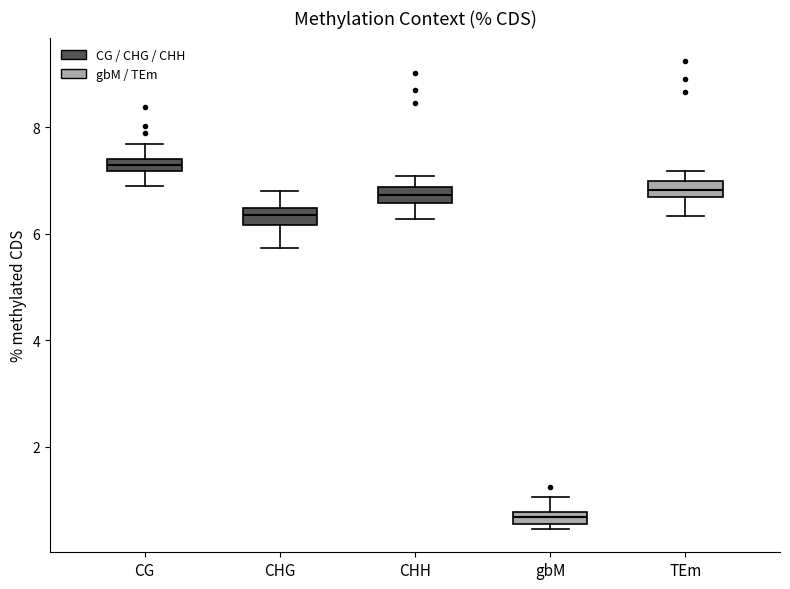

Where is the upper edge of the box for gbM on the y-axis? The values are not printed on the chart, so give them approximately, as read against the axis.

0.8